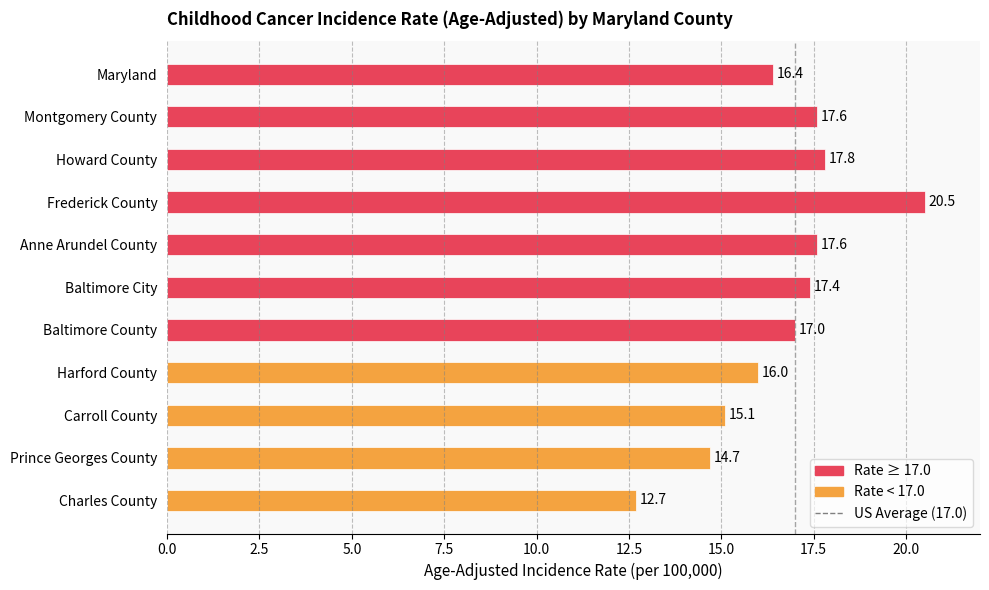

At which label is the value closest to 16?

Harford County